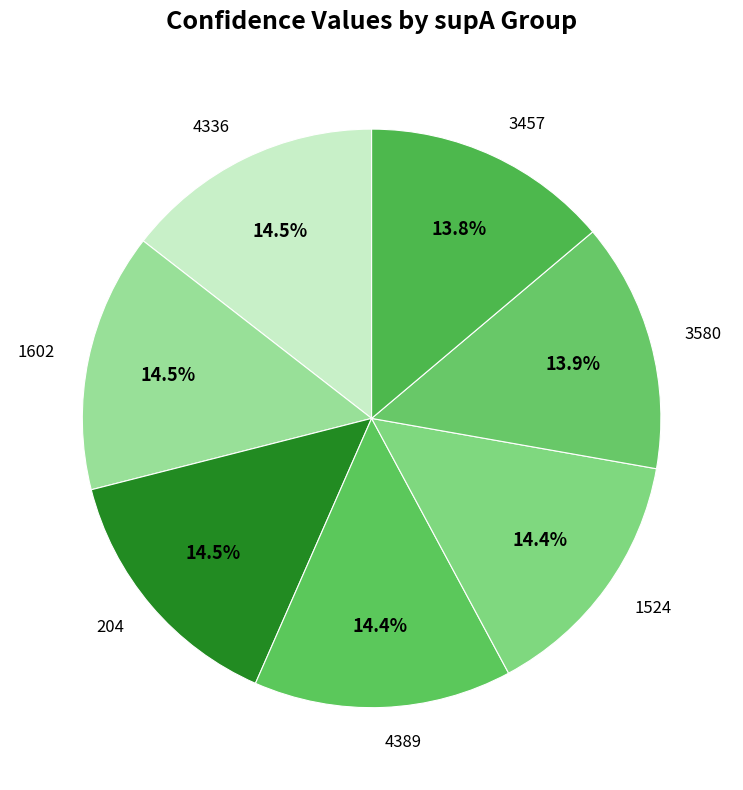

Does 3457 represent more than half of the total?

No